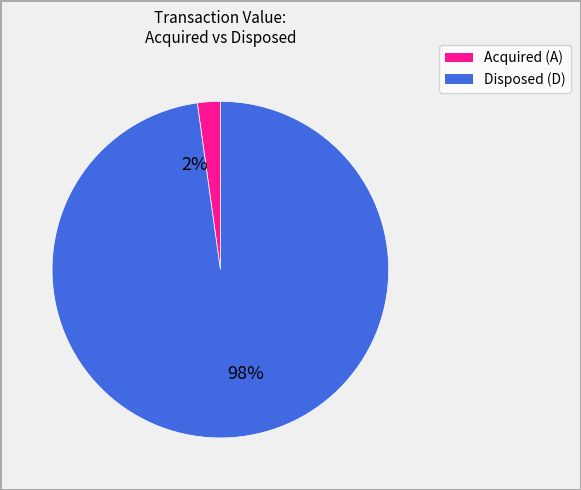

Does A represent more than half of the total?

No